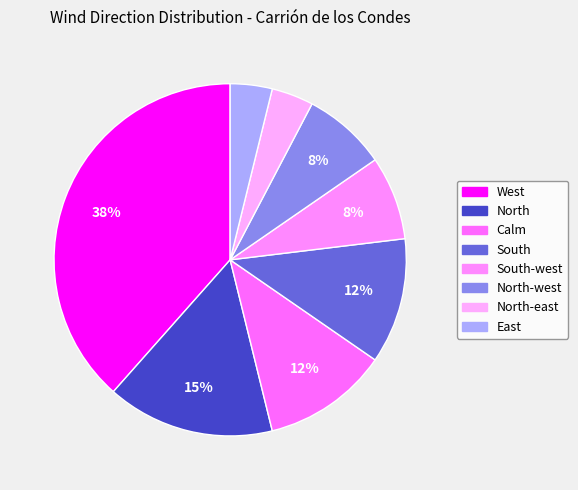

Is there any slice that represents more than half of the pie?

No